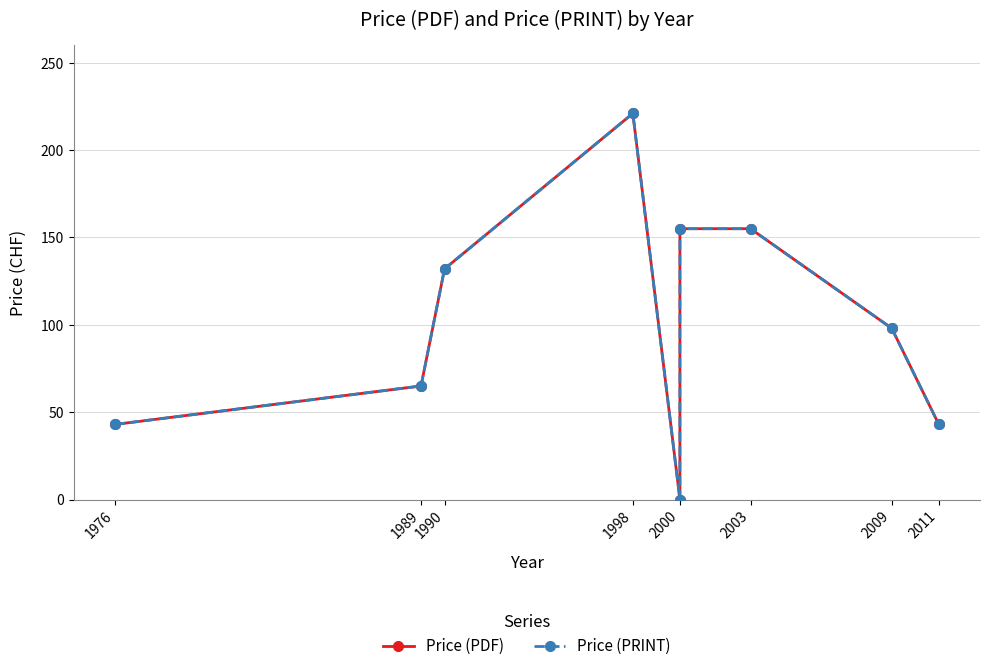

How many positive values does the Price (PDF) series have?

8